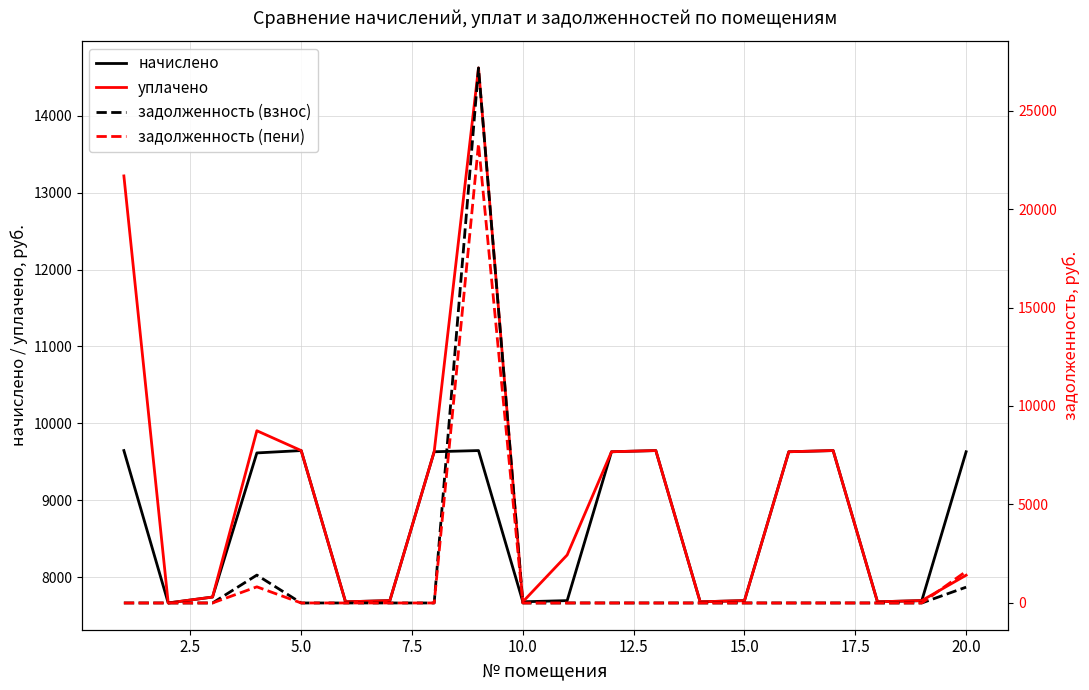

What are all the series names shown in the legend?

начислено, уплачено, задолженность (взнос), задолженность (пени)